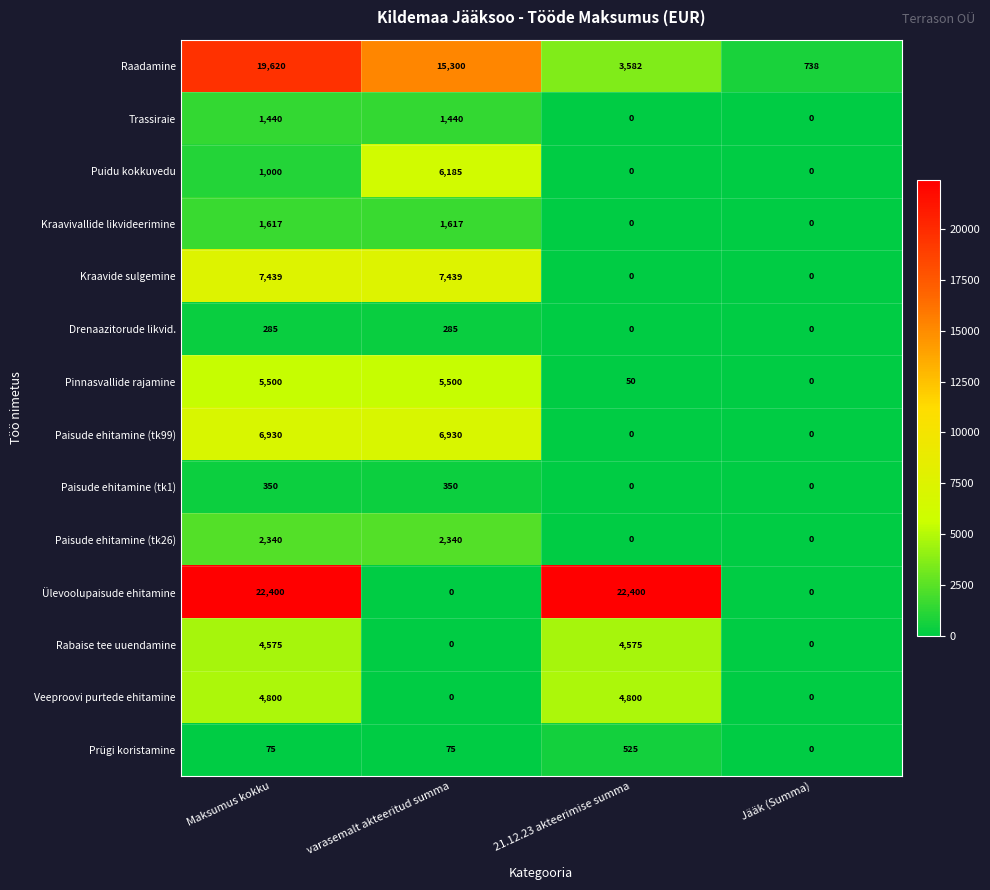

At Maksumus kokku, list the series in order from largest to smallest.

Ülevoolupaisude ehitamine, Raadamine, Kraavide sulgemine, Paisude ehitamine (tk99), Pinnasvallide rajamine, Veeproovi purtede ehitamine, Rabaise tee uuendamine, Paisude ehitamine (tk26), Kraavivallide likvideerimine, Trassiraie, Puidu kokkuvedu, Paisude ehitamine (tk1), Drenaazitorude likvid., Prügi koristamine